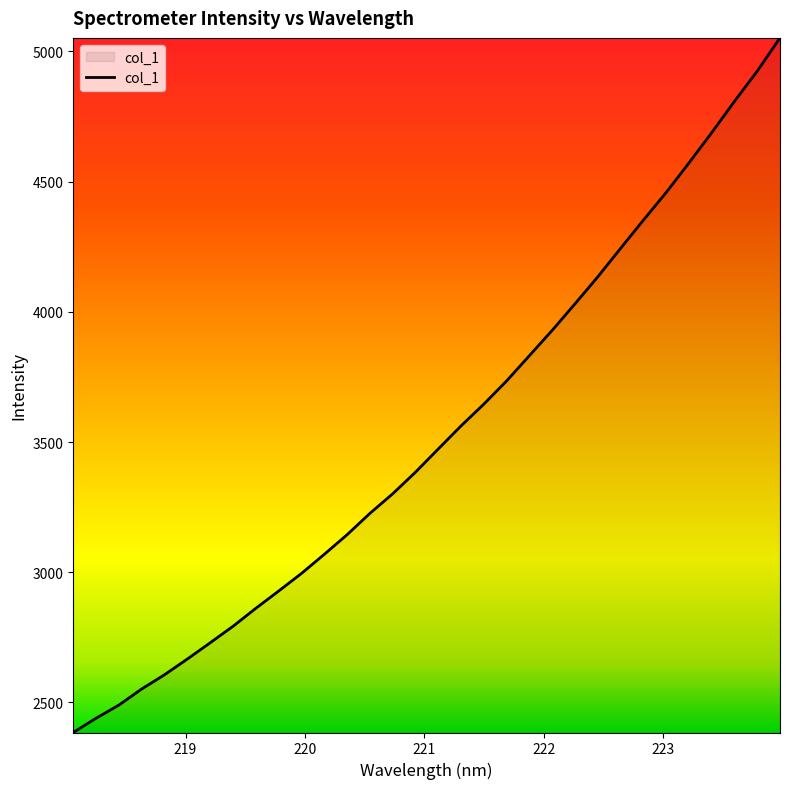

What is the smallest value displayed?

2384.5